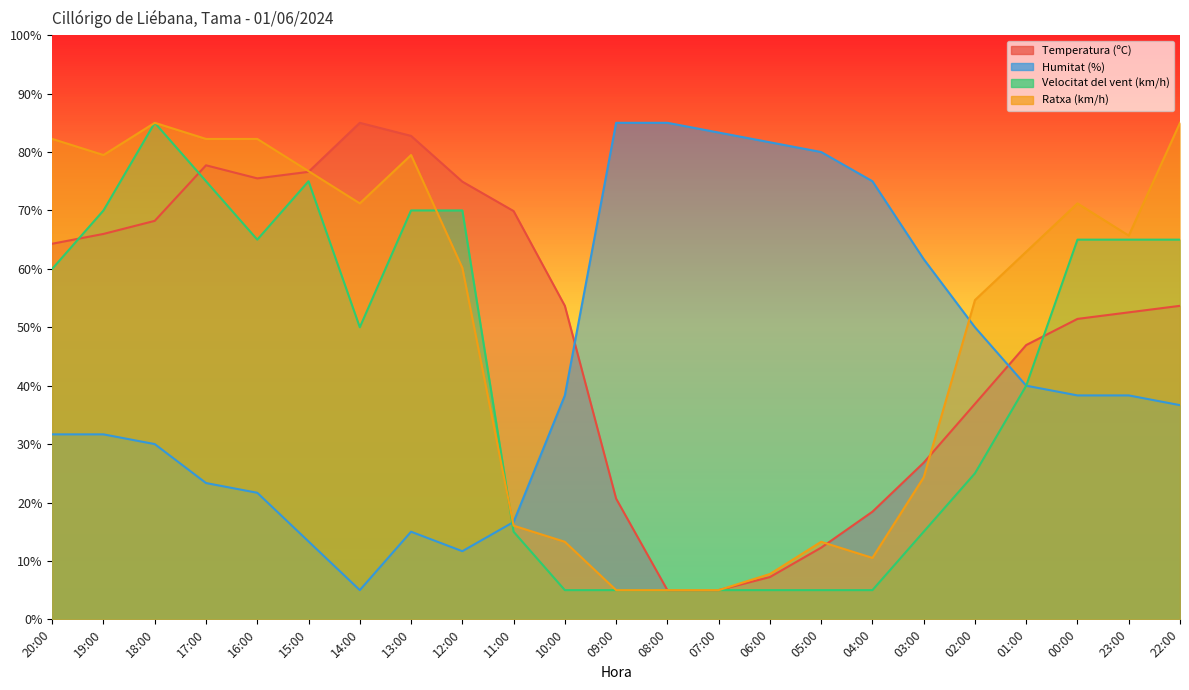

At which label does Velocitat del vent (km/h) first exceed 50?

20:00